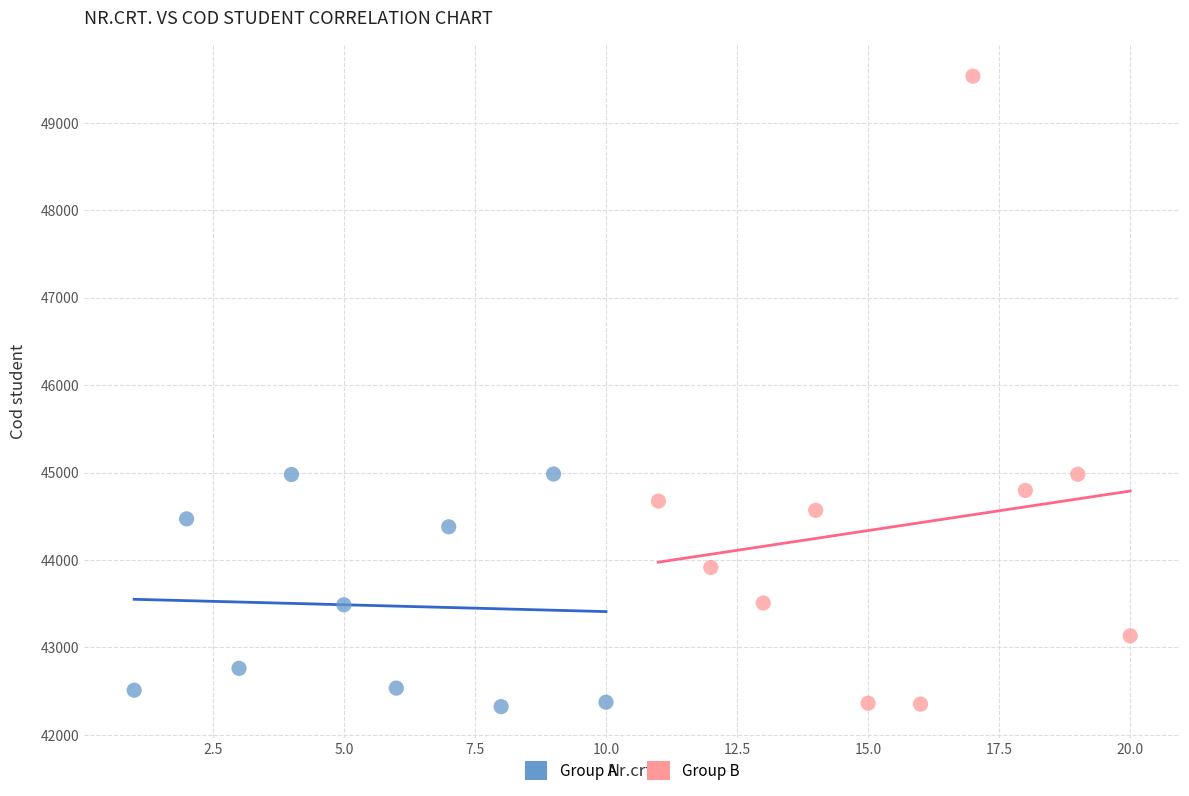

What are all the series names shown in the legend?

Group A, Group B